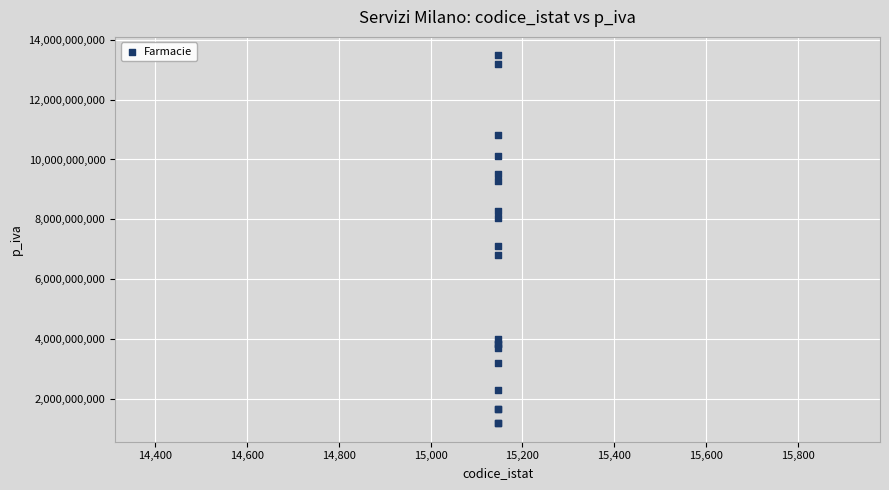

What Y value in the scatter plot is closest to 7337455158?

7111920968